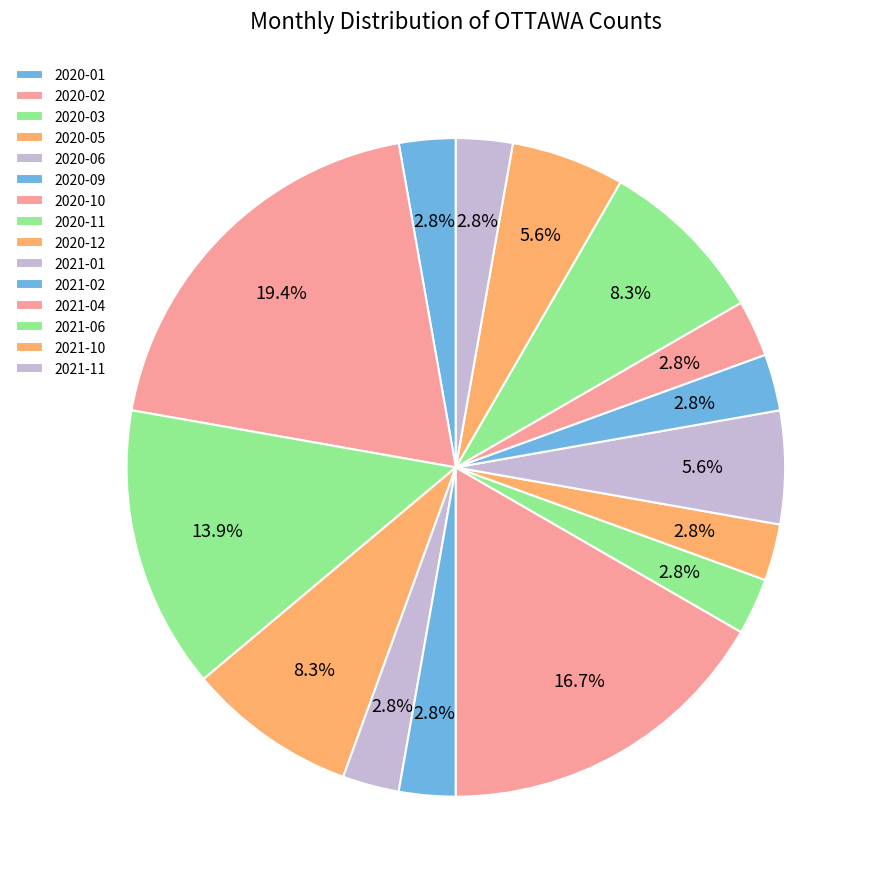

How many segments does this pie chart have?

15